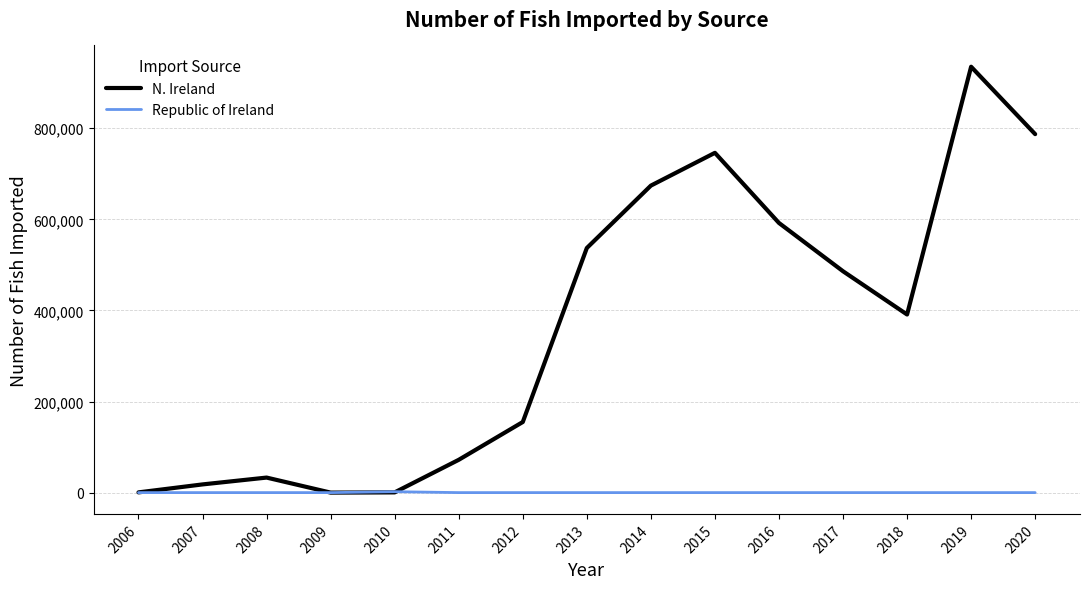

Is the value of N. Ireland at 2017 greater than the value of Republic of Ireland at 2020?

Yes